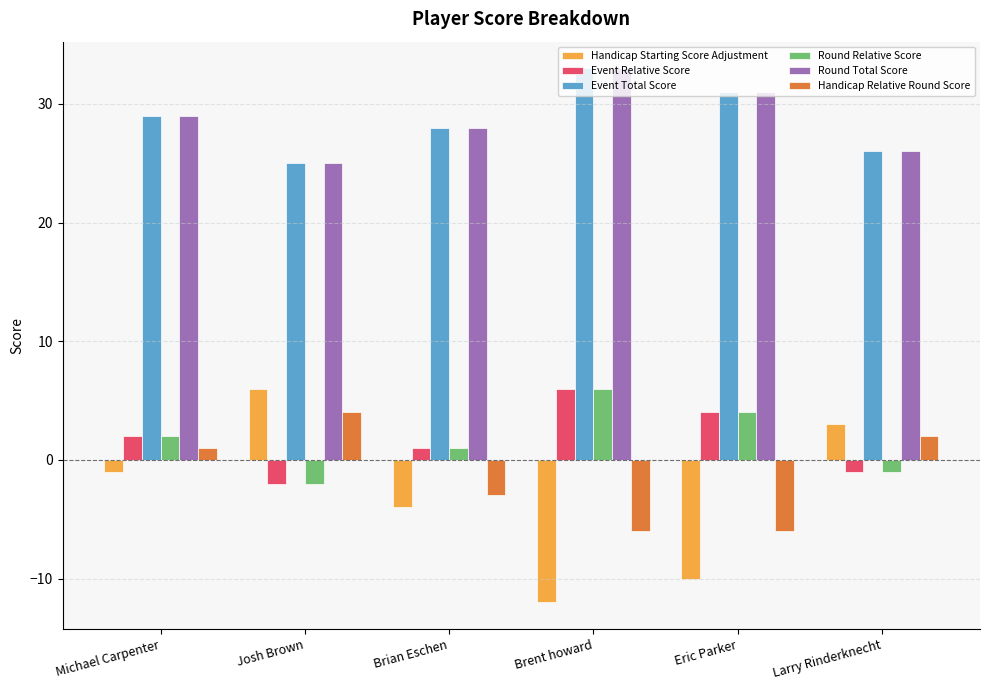

Count the Event Relative Score values in the range -1 to 4.

4